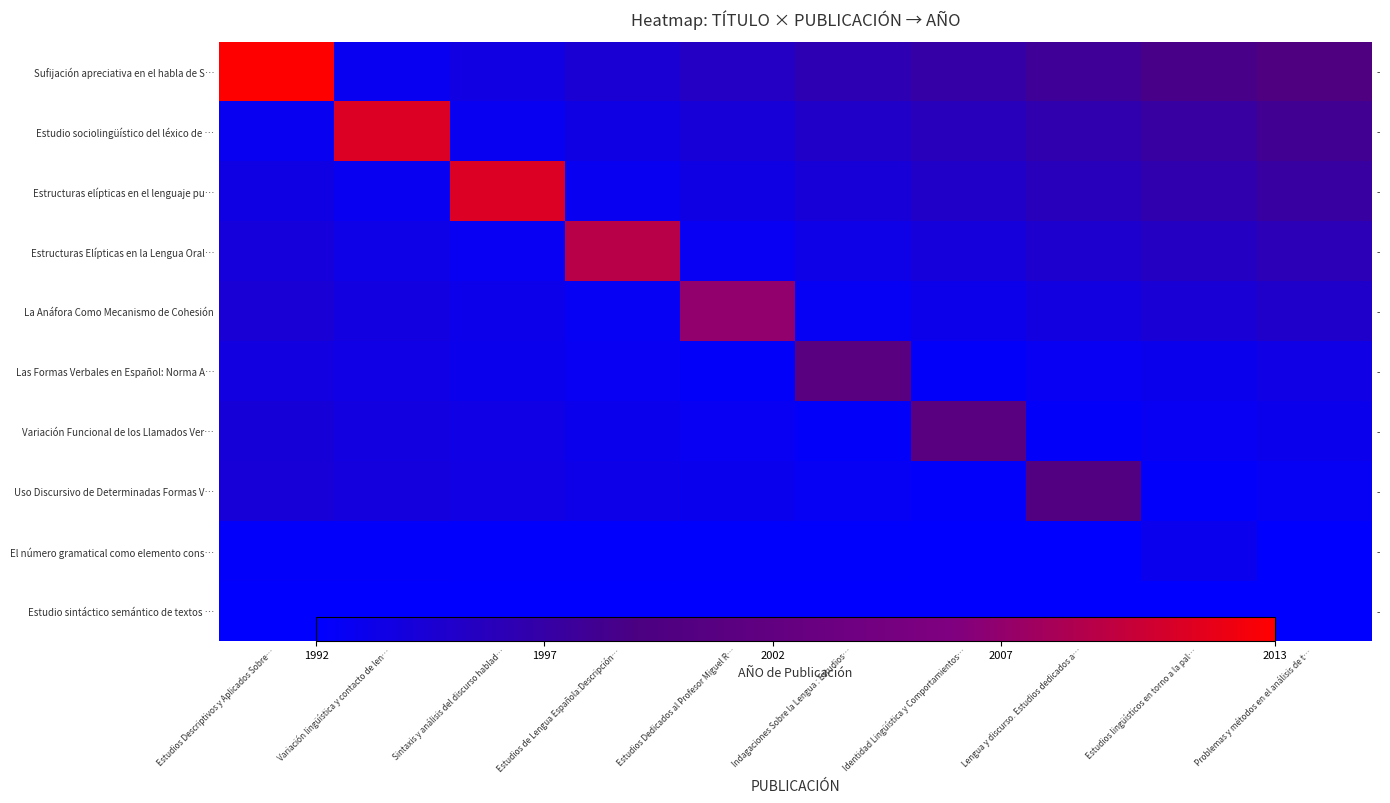

What is the average value of the La Anáfora Como Mecanismo de Cohesión series?

1995.0